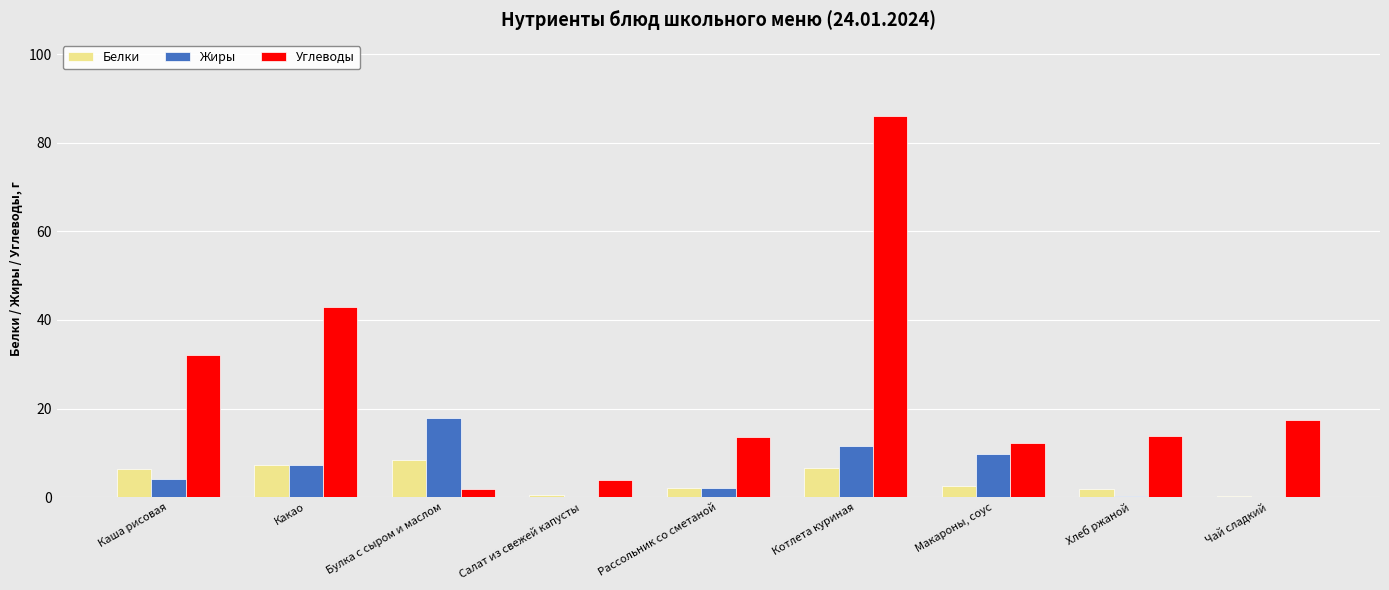

Is the value of Белки at Булка с сыром и маслом greater than the value of Жиры at Рассольник со сметаной?

Yes